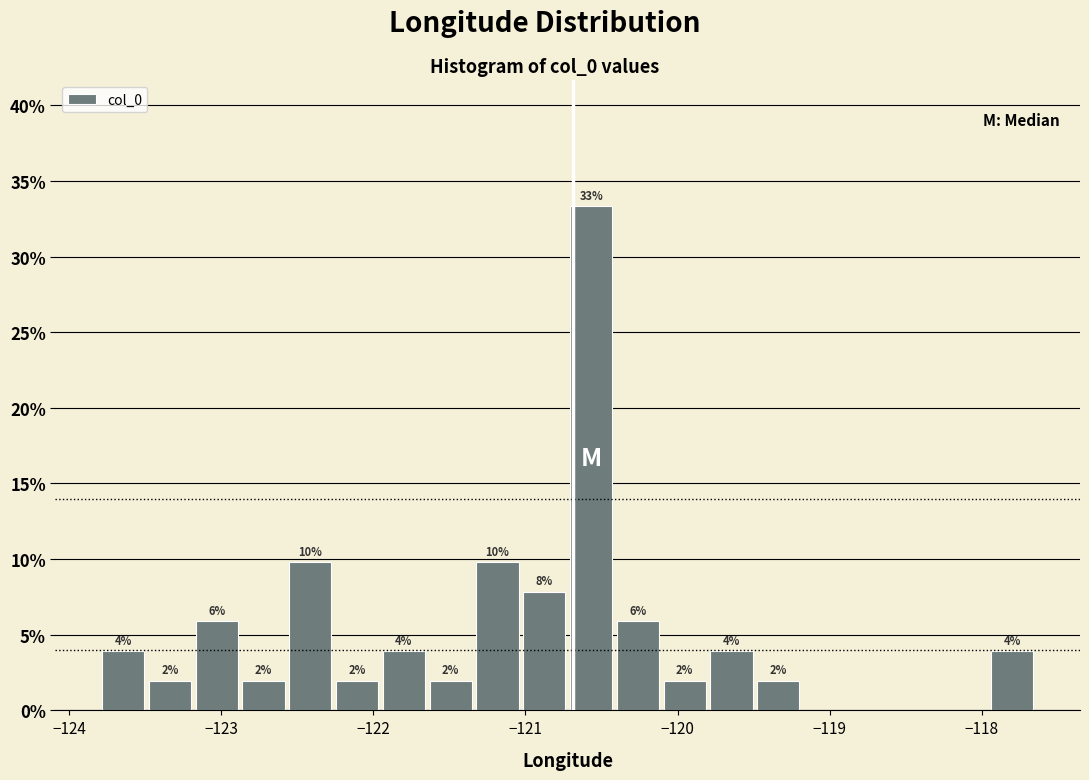

Around what value on the x-axis is the tallest bar? Give the approximate position of its centre, as read against the axis.

-120.6